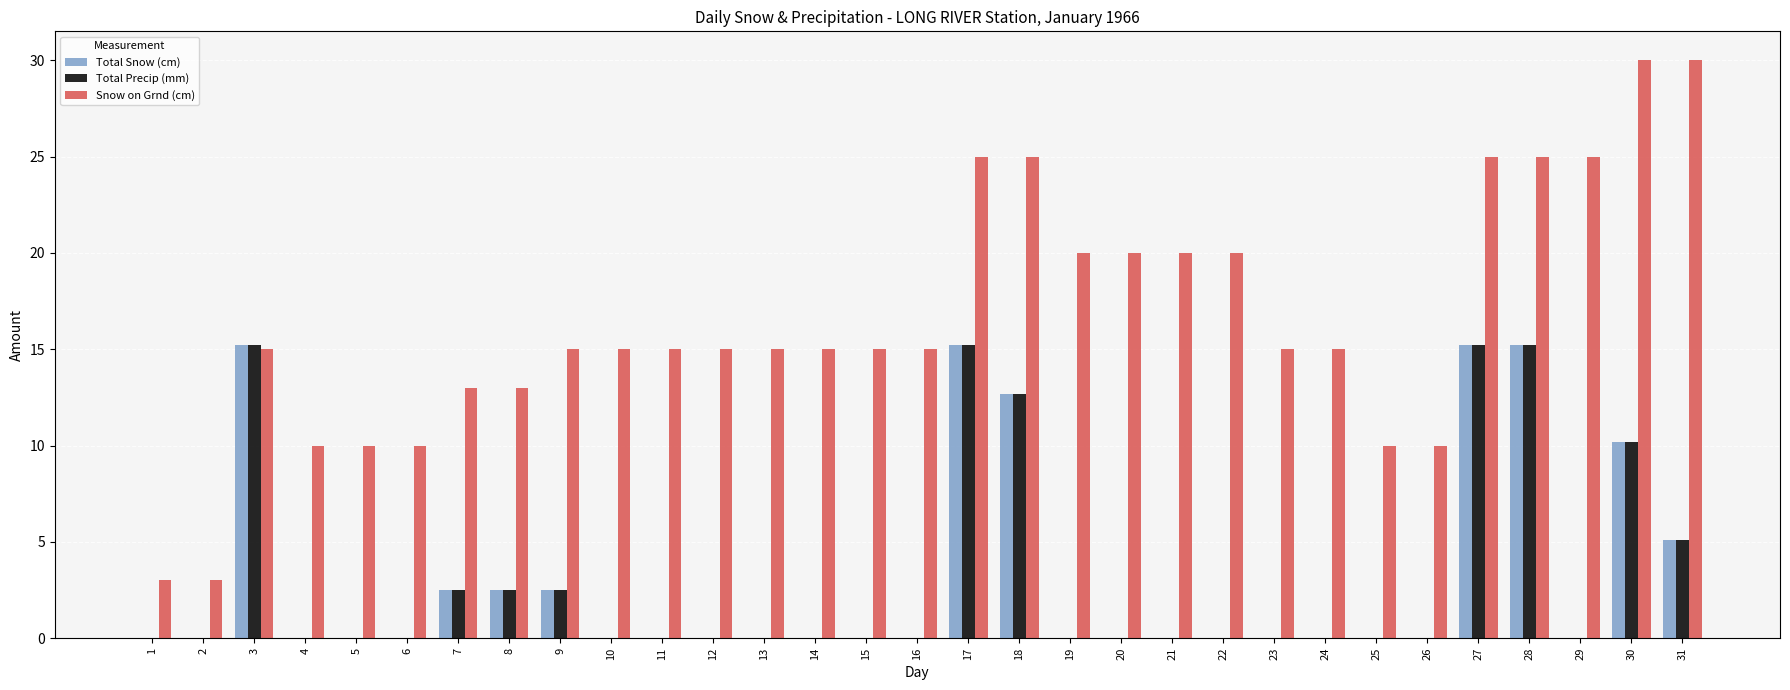

What is the total value across all series at 8?

18.0